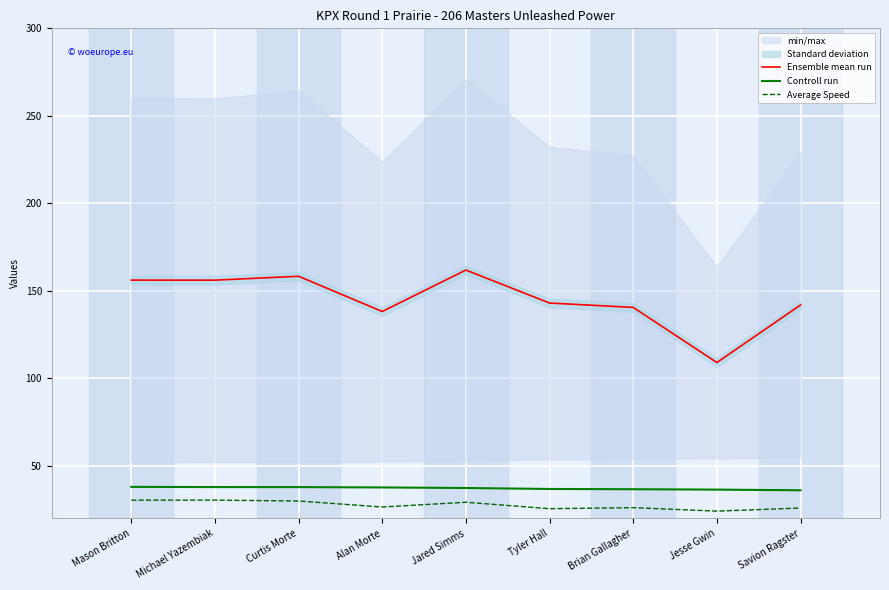

How many interior local peaks does the Average Speed series have?

3